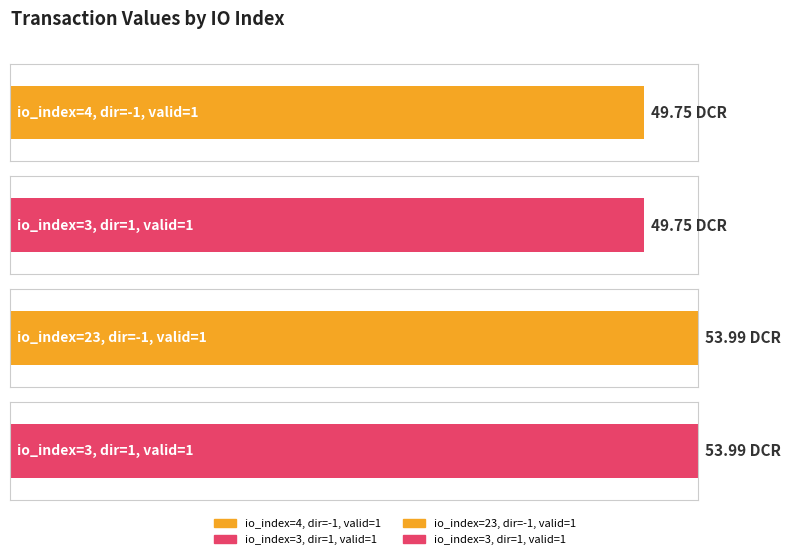

What is the difference between the values at 3 and 23?

4.2